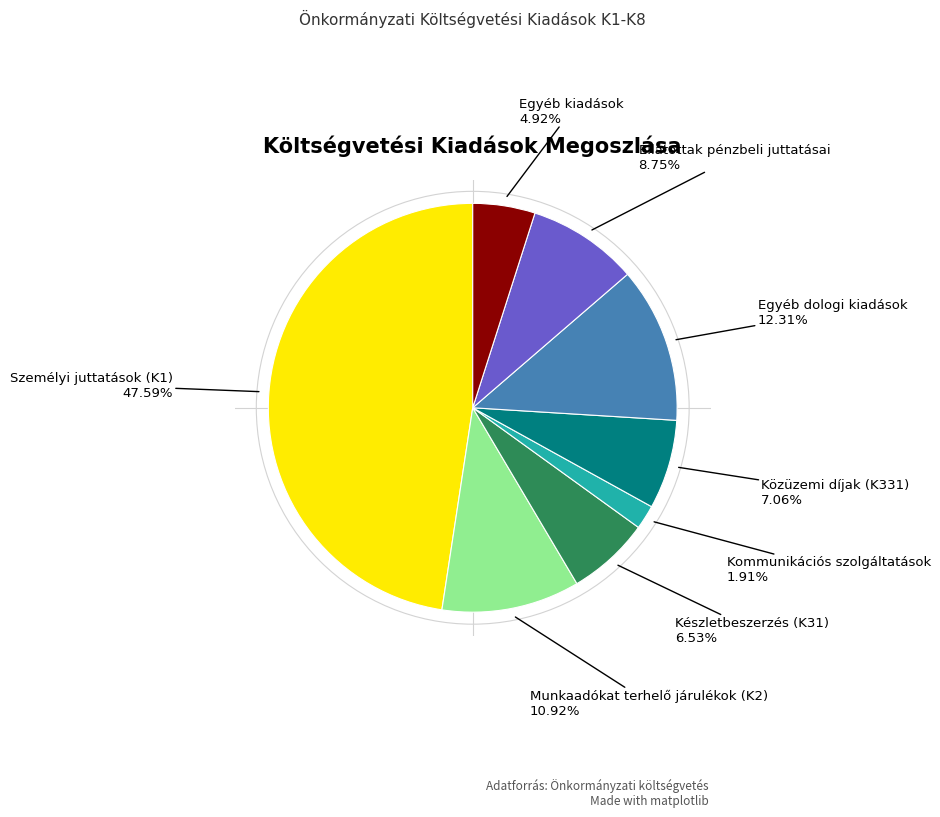

To the nearest percent, what is the difference between the largest and smallest slice percentages?

46%